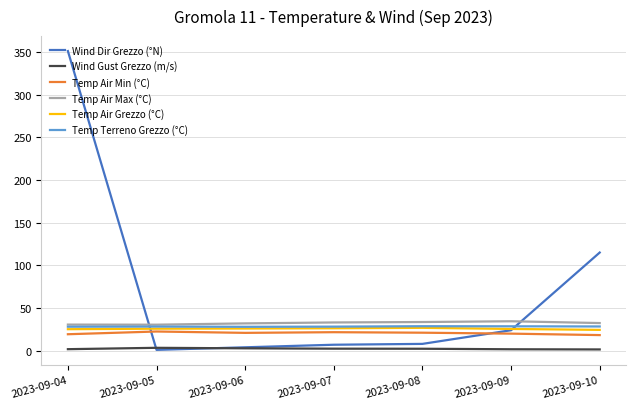

What are all the series names shown in the legend?

Wind Dir Grezzo (°N), Wind Gust Grezzo (m/s), Temp Air Min (°C), Temp Air Max (°C), Temp Air Grezzo (°C), Temp Terreno Grezzo (°C)